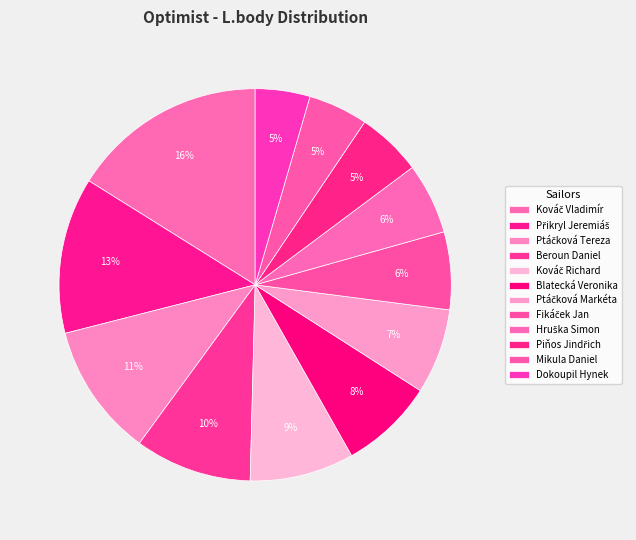

Is it true that Kováč Richard is 1% of the pie?

False